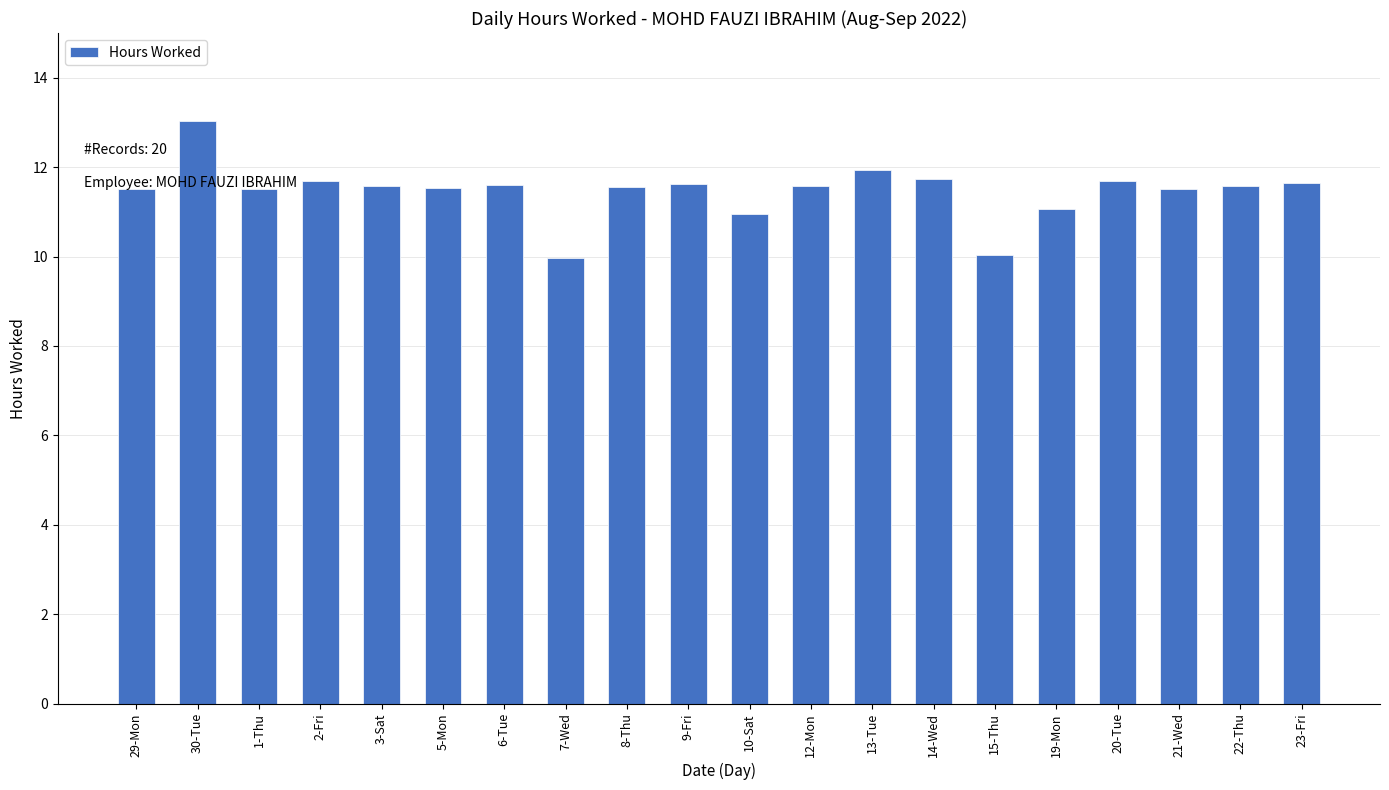

What is the sum of the values at 30-Tue and 15-Thu?

23.1